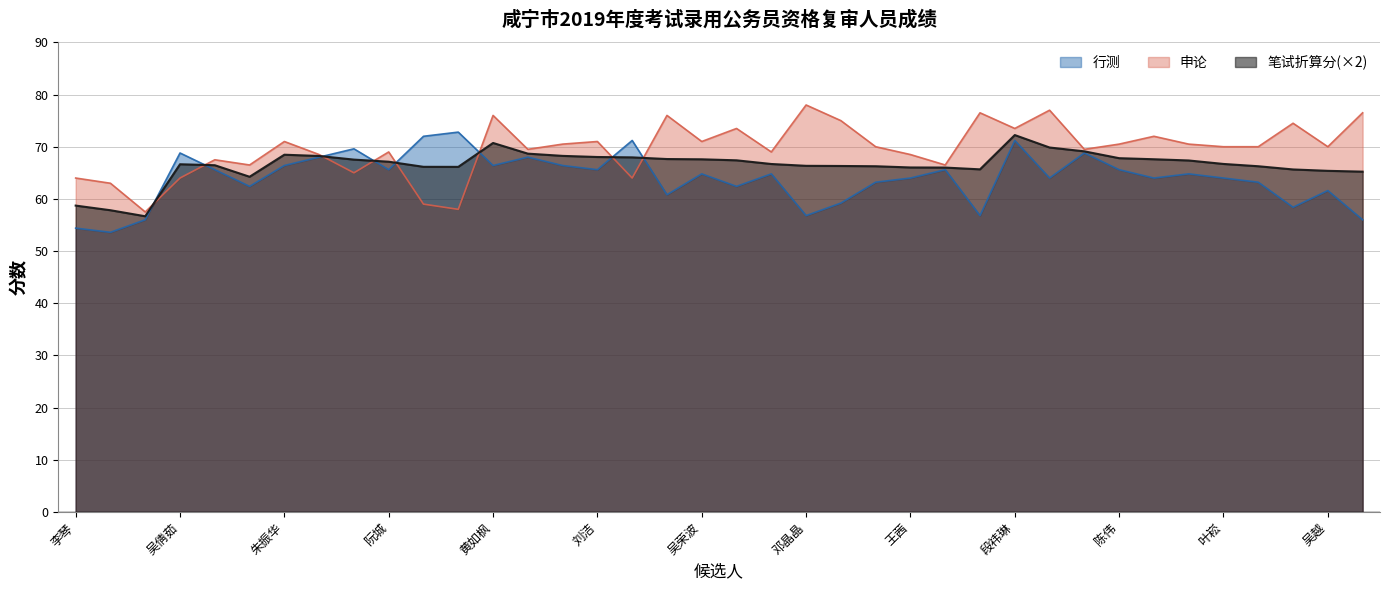

Is the value of 笔试折算分 at 黄炀 greater than the value of 申论 at 李松涛?

No